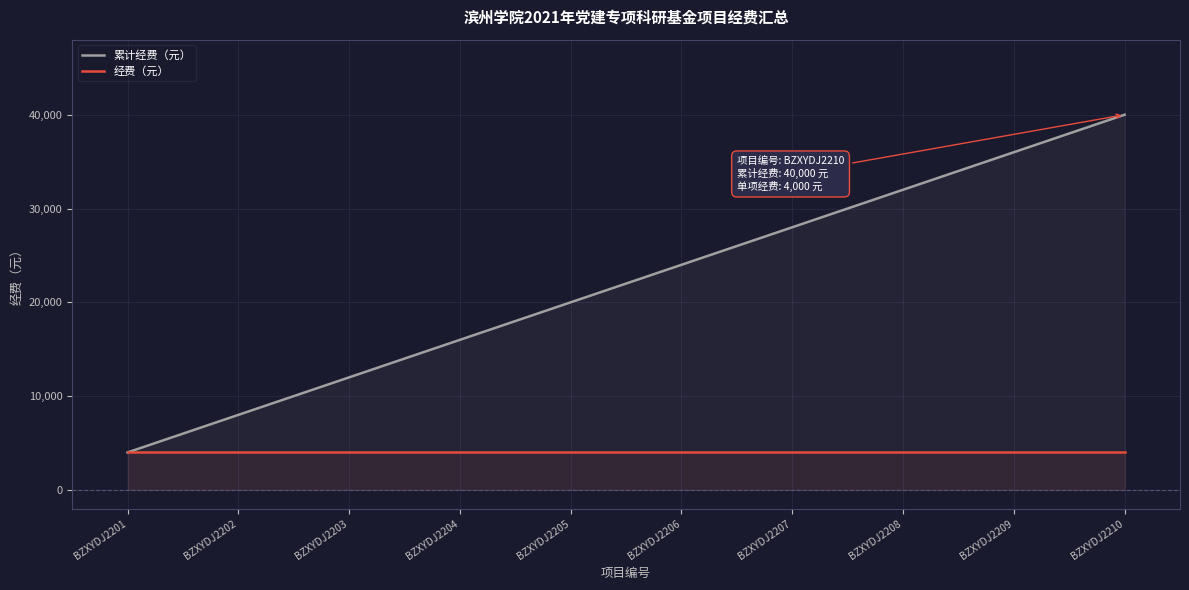

Reading left to right, transcribe all the data shown in this chart.

累计经费（元）: 4000	8000	12000	16000	20000	24000	28000	32000	36000	40000
经费（元）: 4000	4000	4000	4000	4000	4000	4000	4000	4000	4000